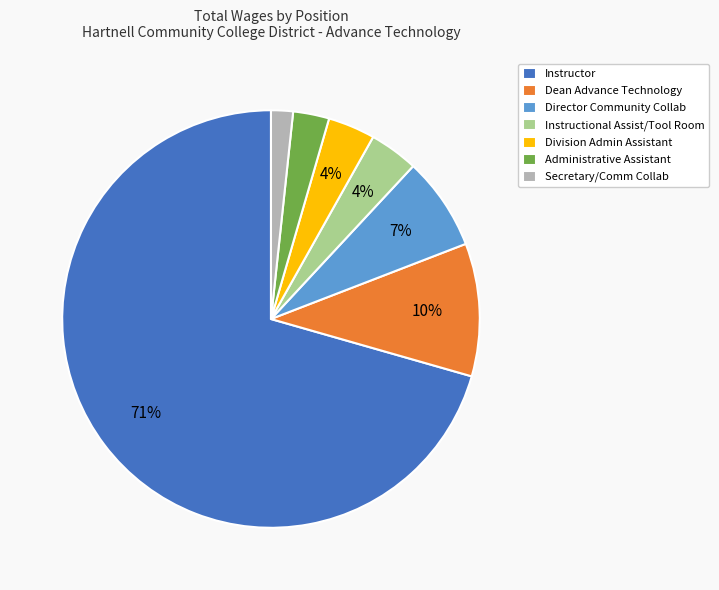

Count the number of slices in the pie.

7